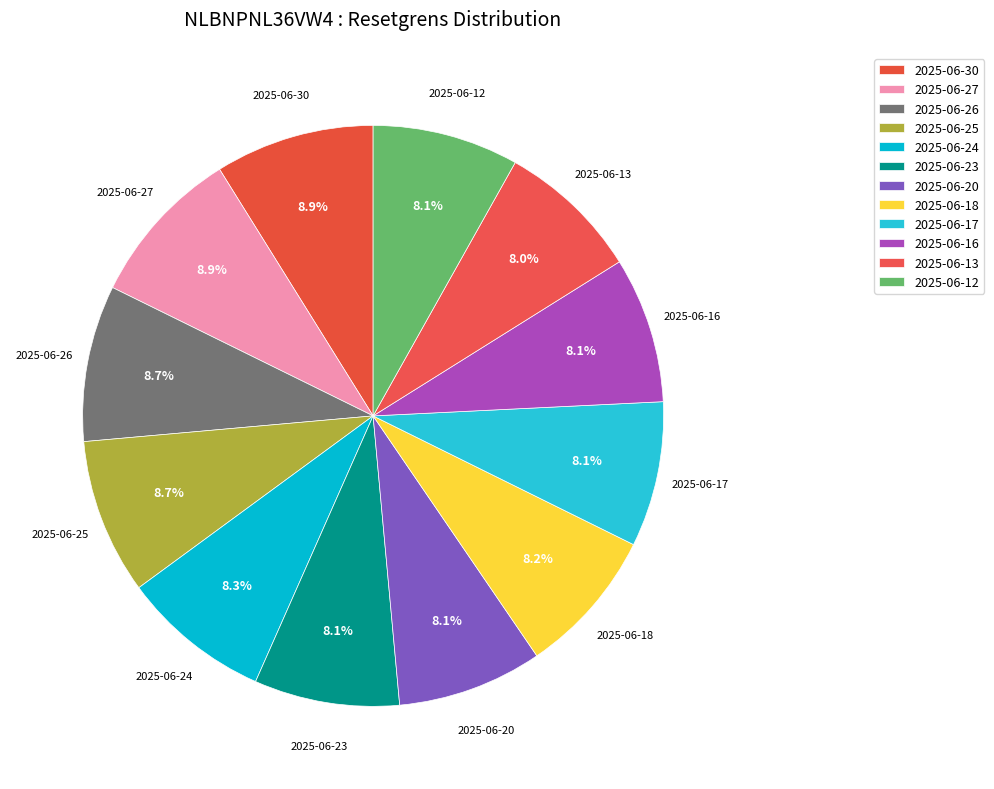

What is the largest slice in the pie chart?

2025-06-30